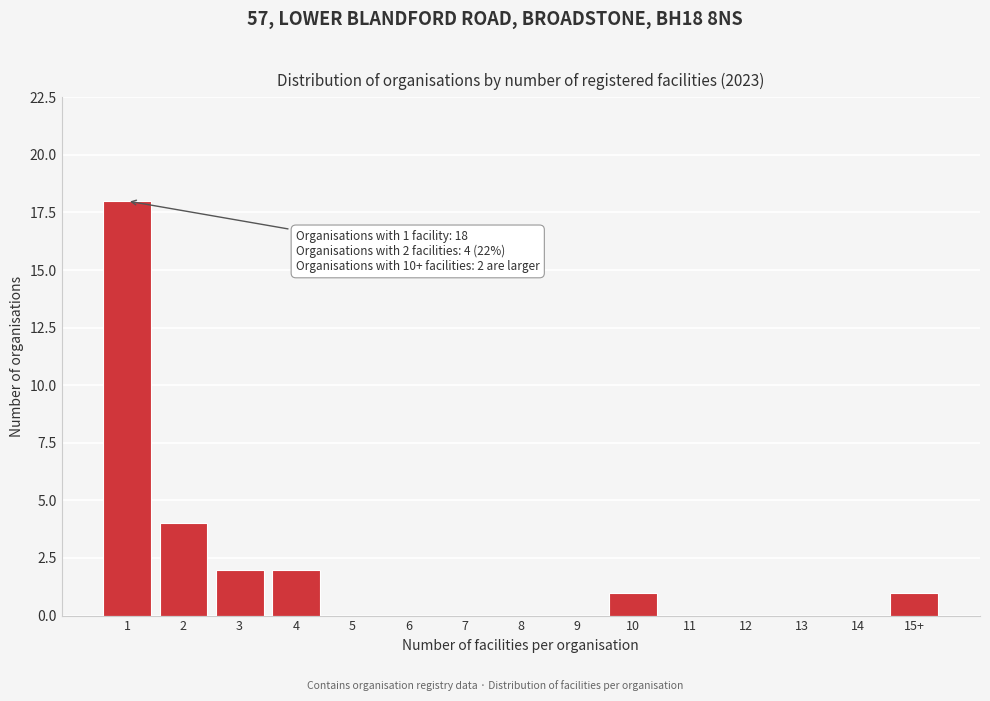

Reading left to right, transcribe all the data shown in this chart.

1=18	2=4	3=2	4=2	5=0	6=0	7=0	8=0	9=0	10=1	11=0	12=0	13=0	14=0	15+=1